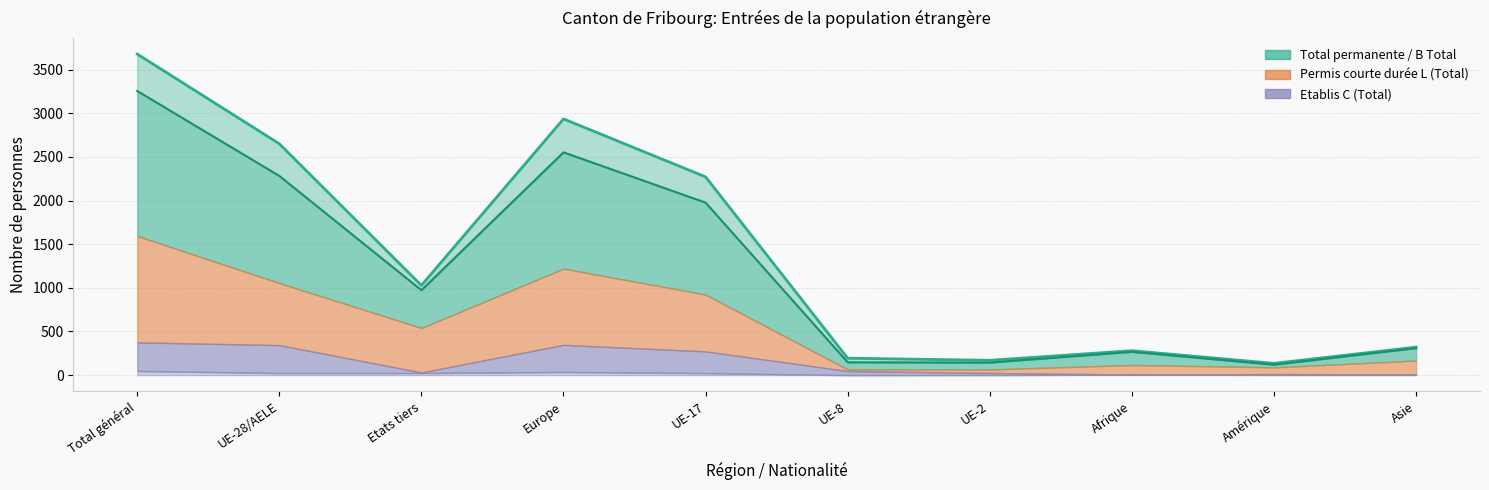

Which category has the highest value across all series?

Total général